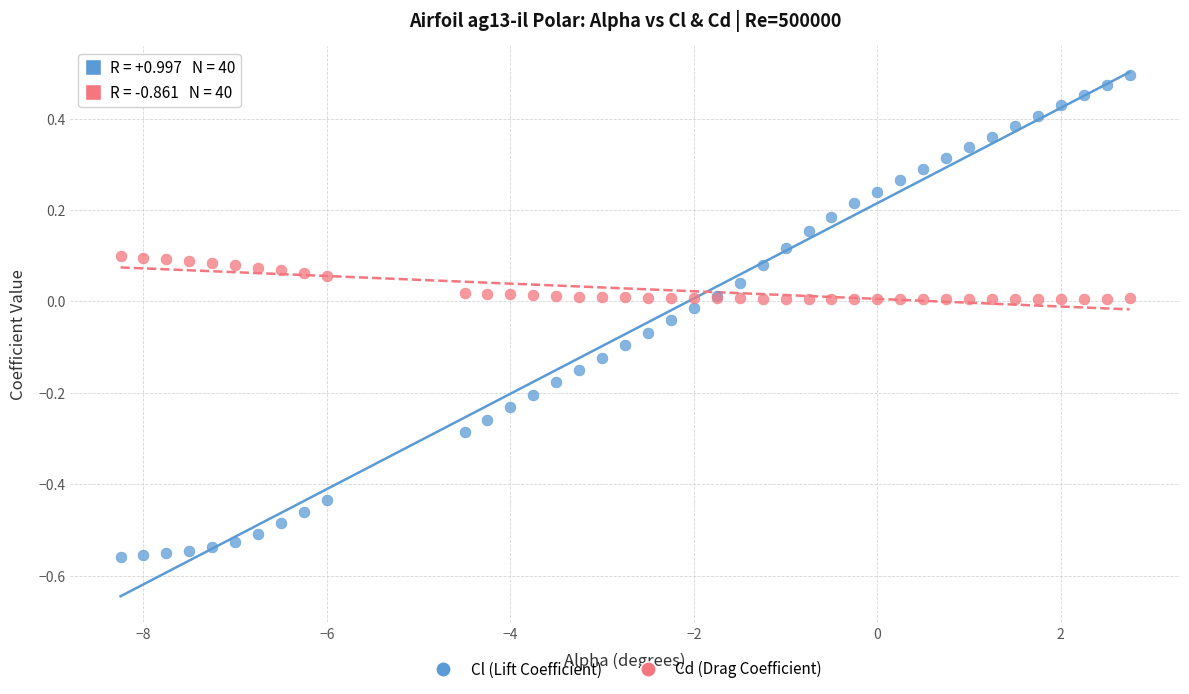

Which series contains the highest Y value?

Cl (Lift Coefficient)